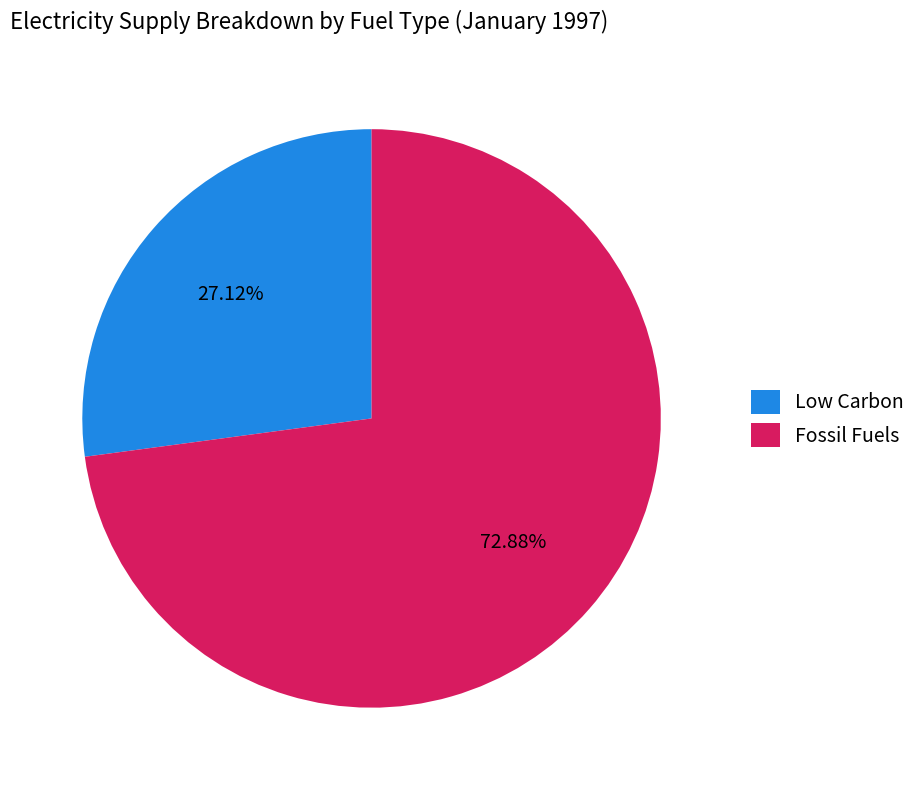

Which category accounts for the majority?

Fossil Fuels